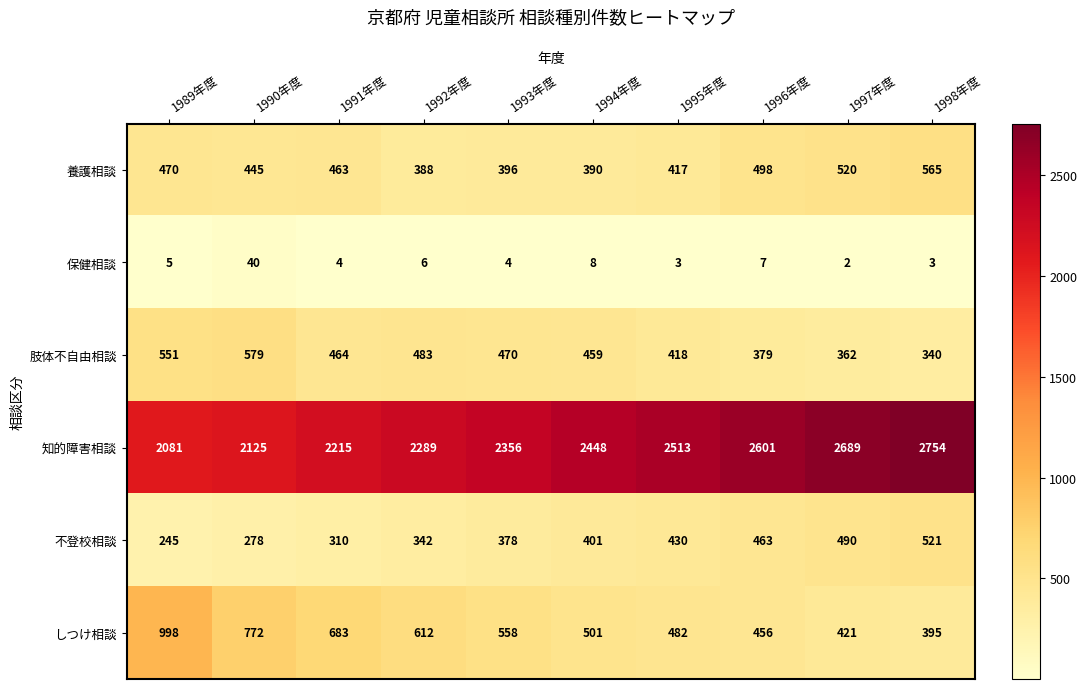

What is the sum of the 保健相談 values at 1991年度 and 1992年度?

10